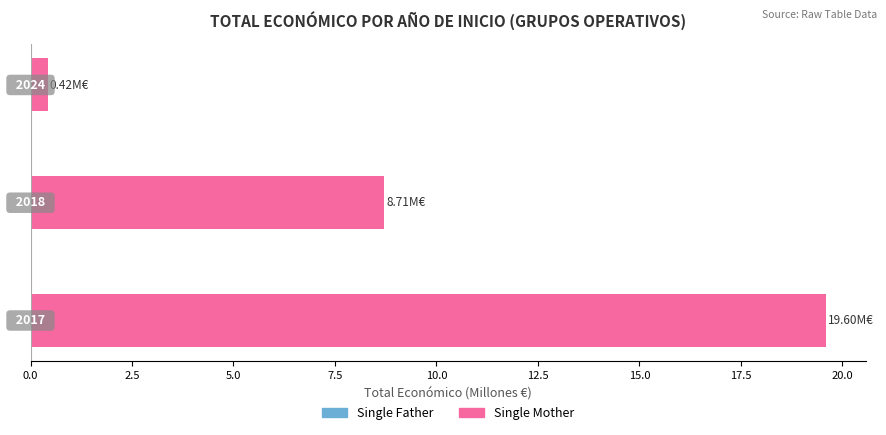

How many bars are there in total?

3